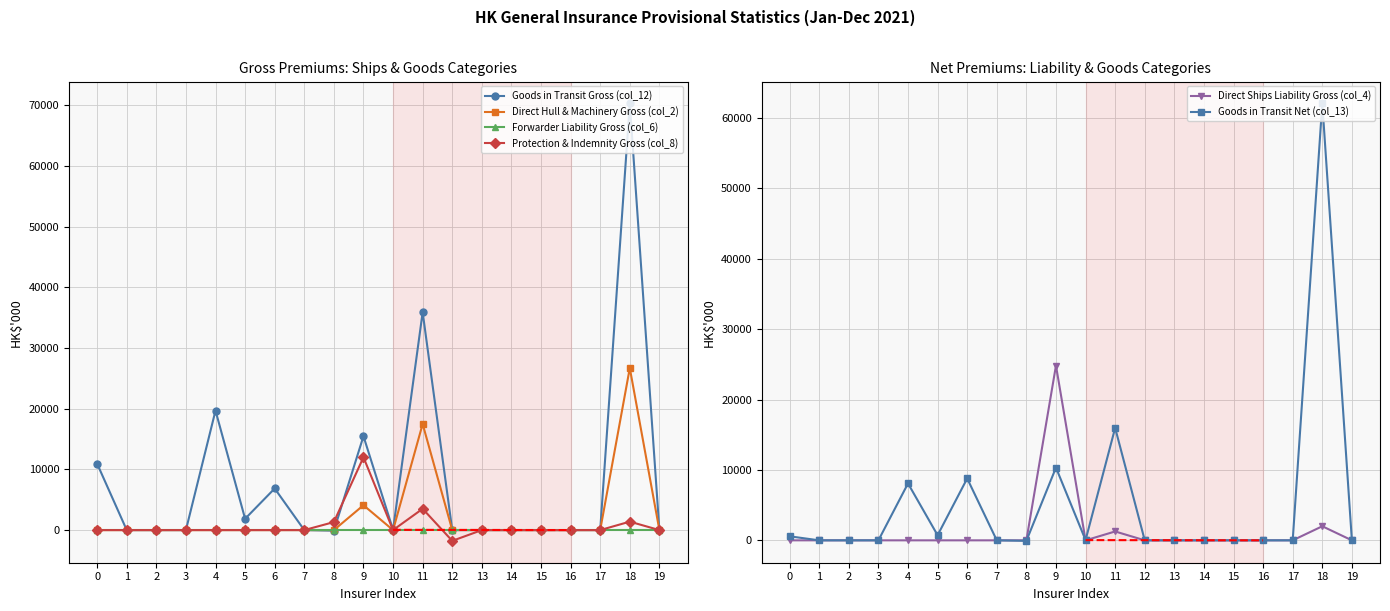

True or false: Protection & Indemnity Gross (col_8) has more than 0 interior local peaks.

True